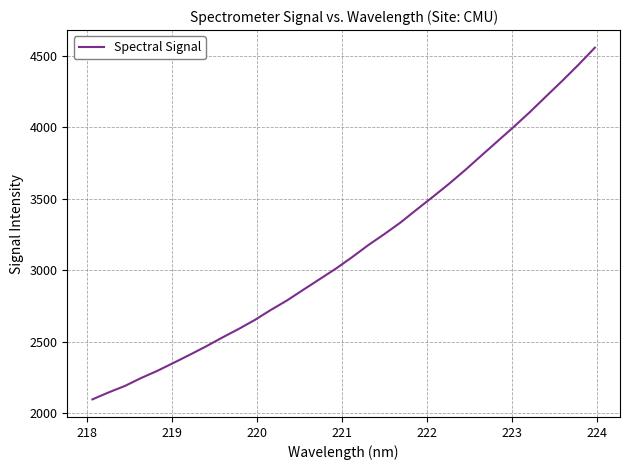

Does the chart have visible grid lines?

Yes